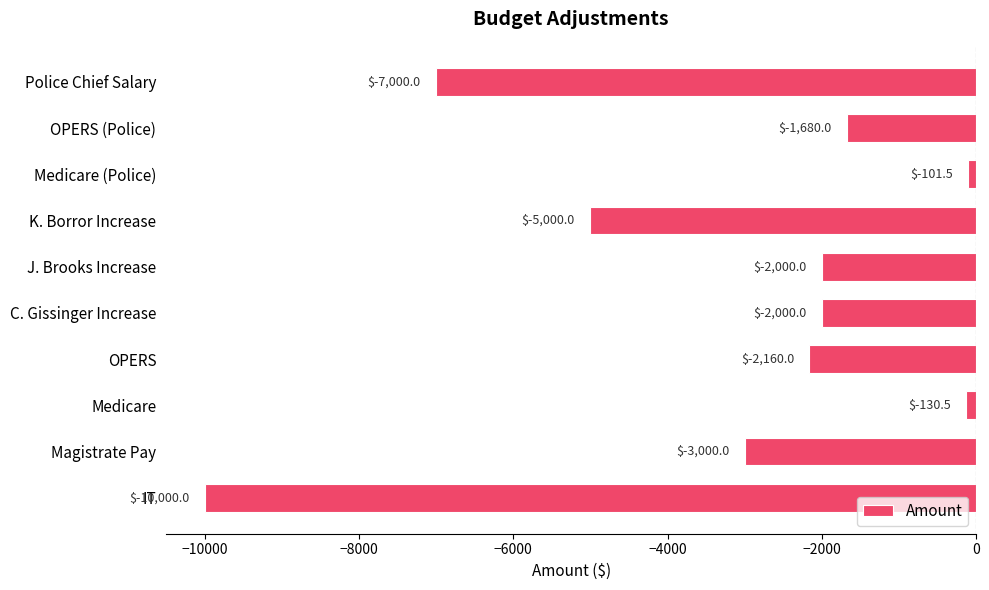

How many categories are shown in the chart?

10